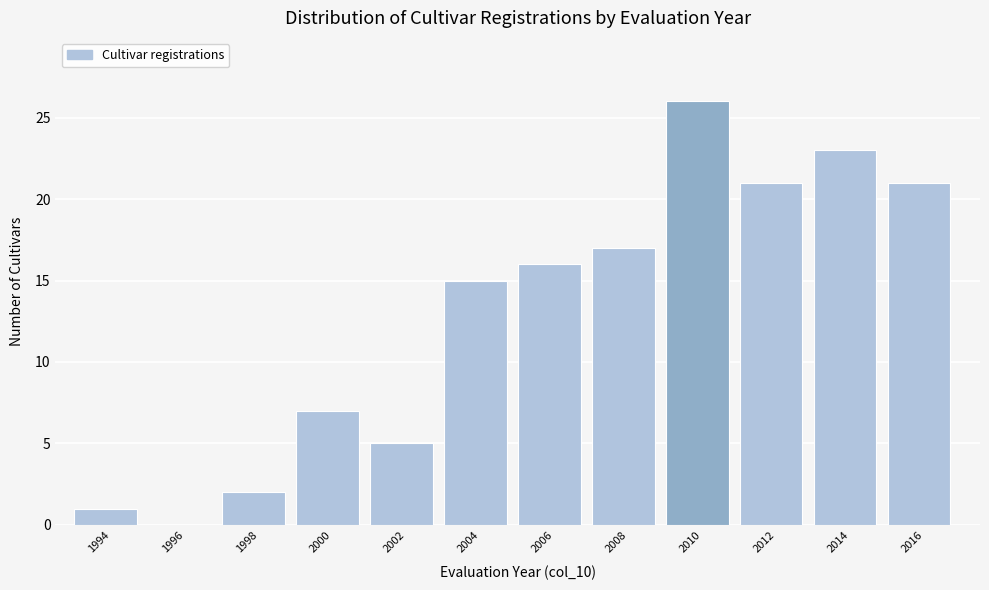

Reading left to right, transcribe all the data shown in this chart.

1994=1	1996=0	1998=2	2000=7	2002=5	2004=15	2006=16	2008=17	2010=26	2012=21	2014=23	2016=21